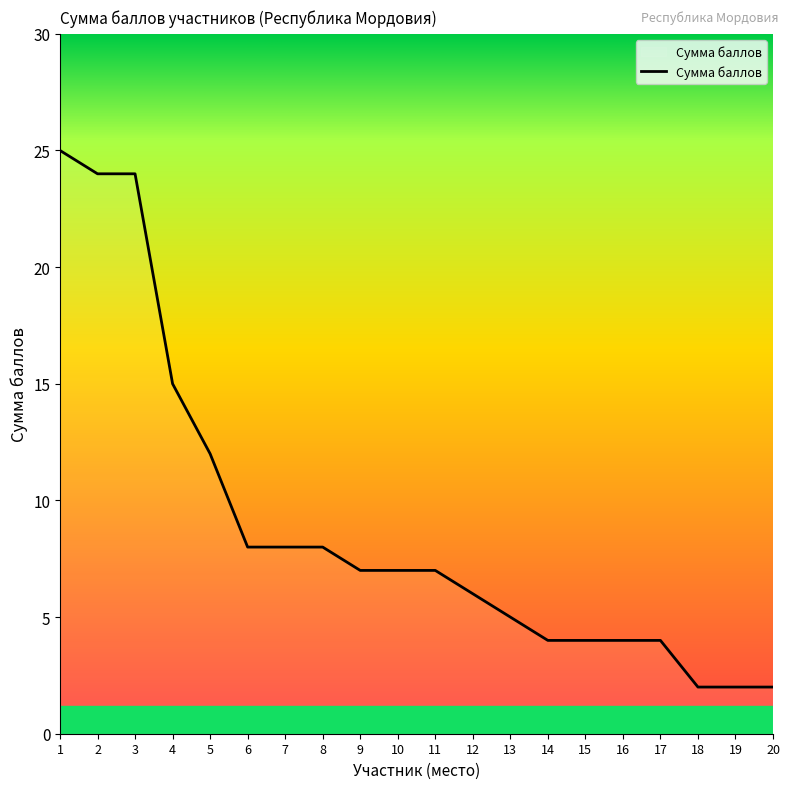

True or false: the data shows 25 at 1.

True